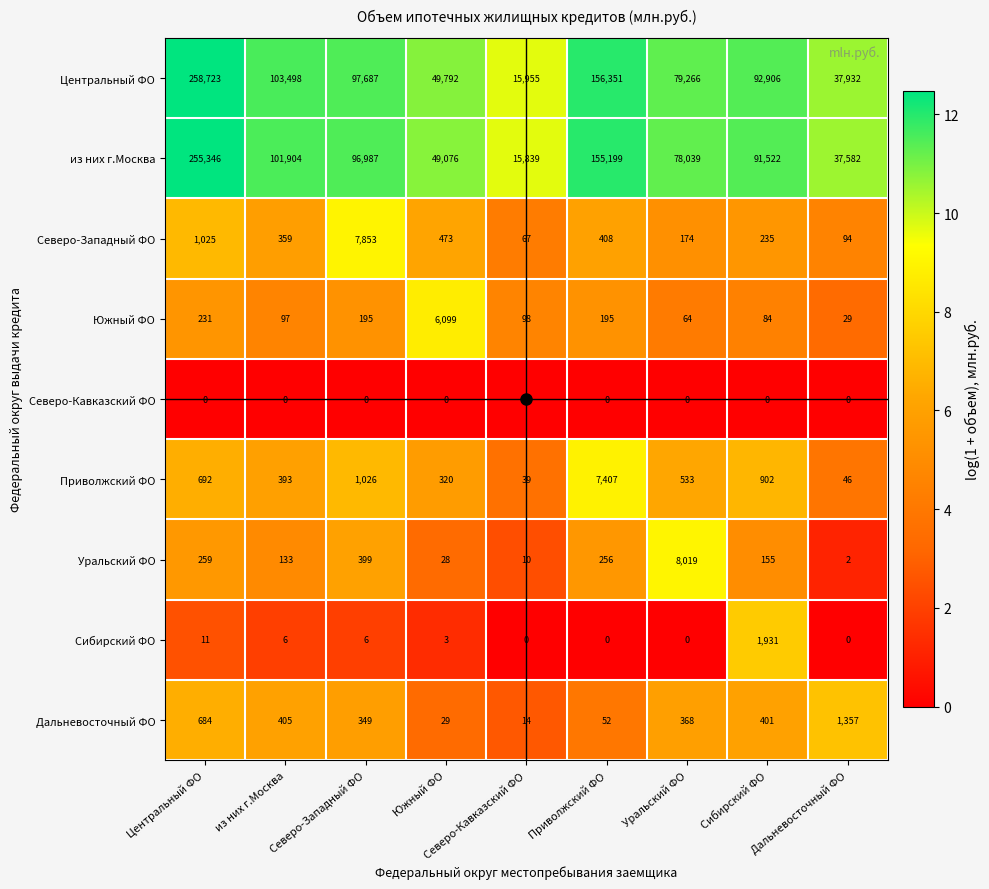

What is the maximum value shown in the chart?

258723